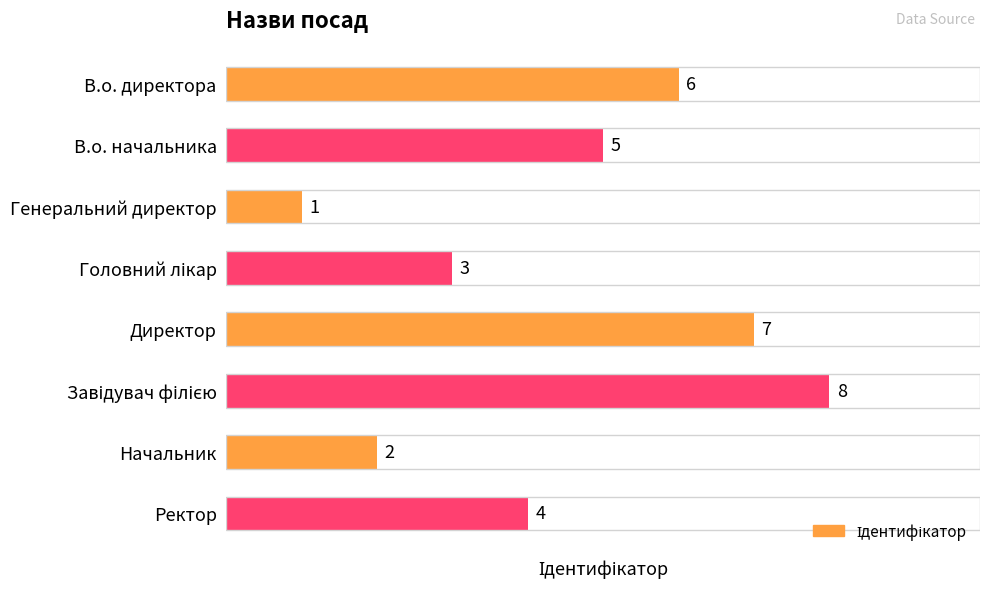

What is the sum of all values?

36